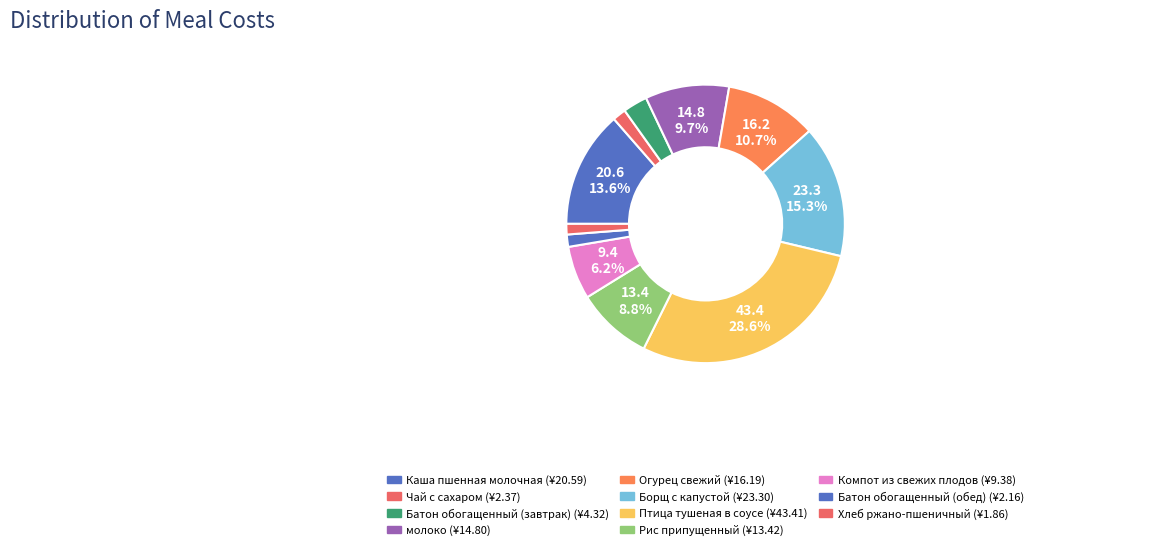

Which slice is the smallest?

Хлеб ржано-пшеничный